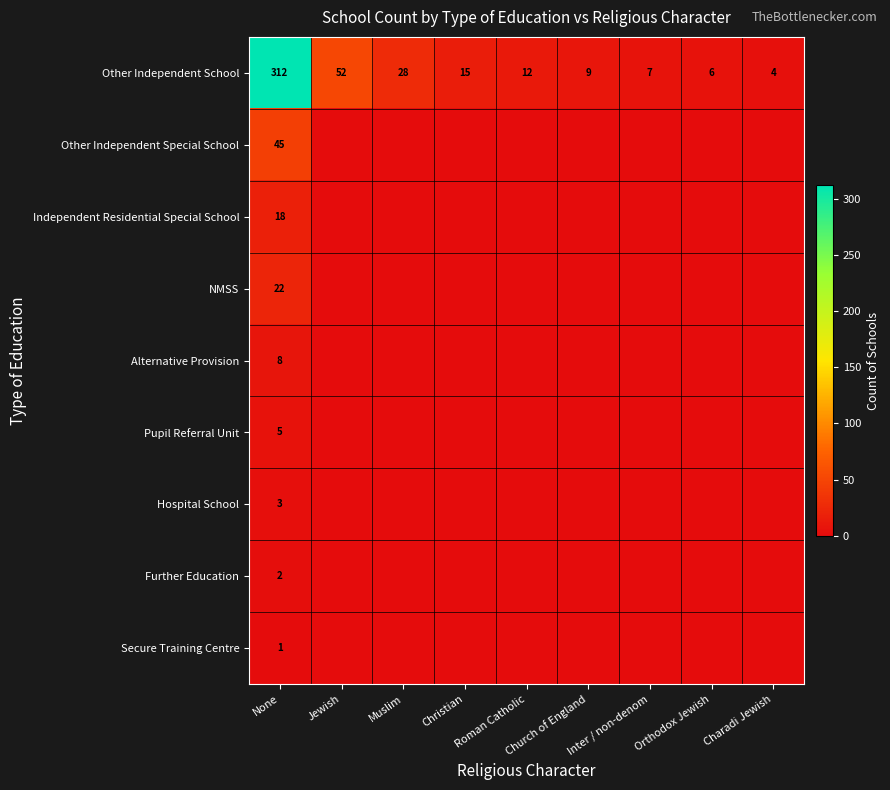

What is the spread (max minus min) of values at None?

311